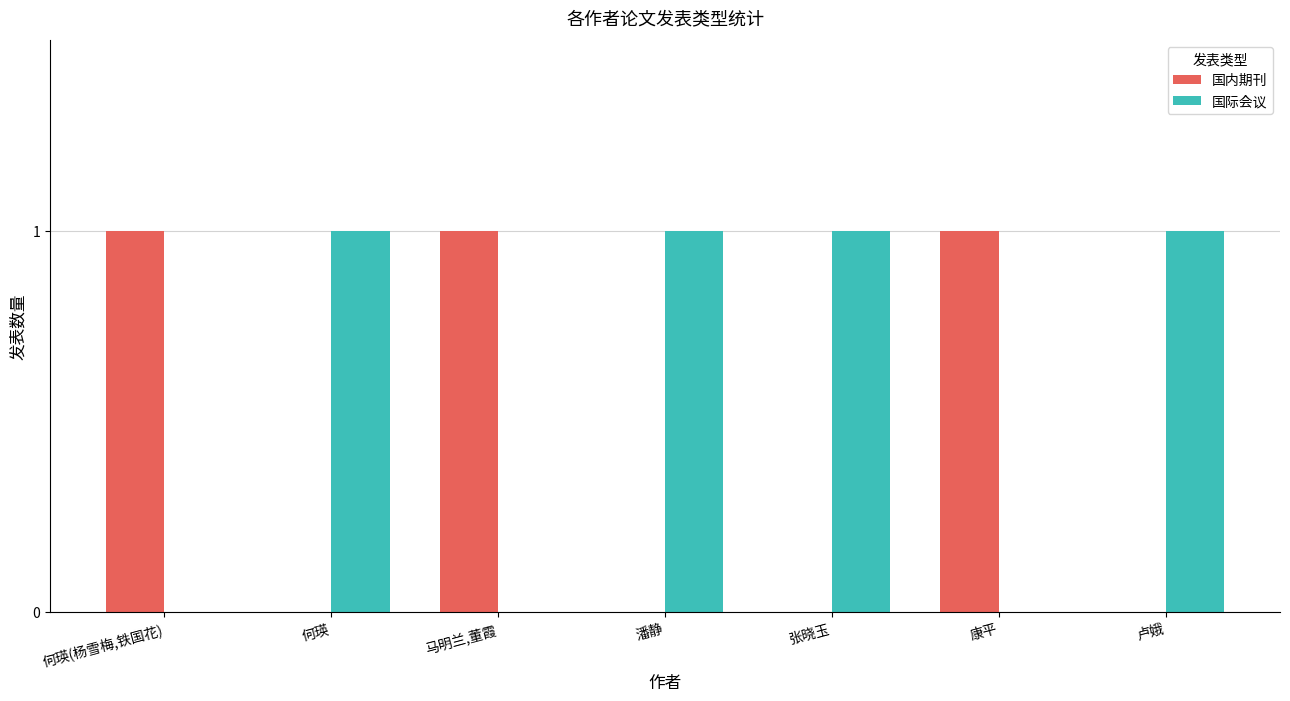

Which series has the largest total across all categories?

国际会议